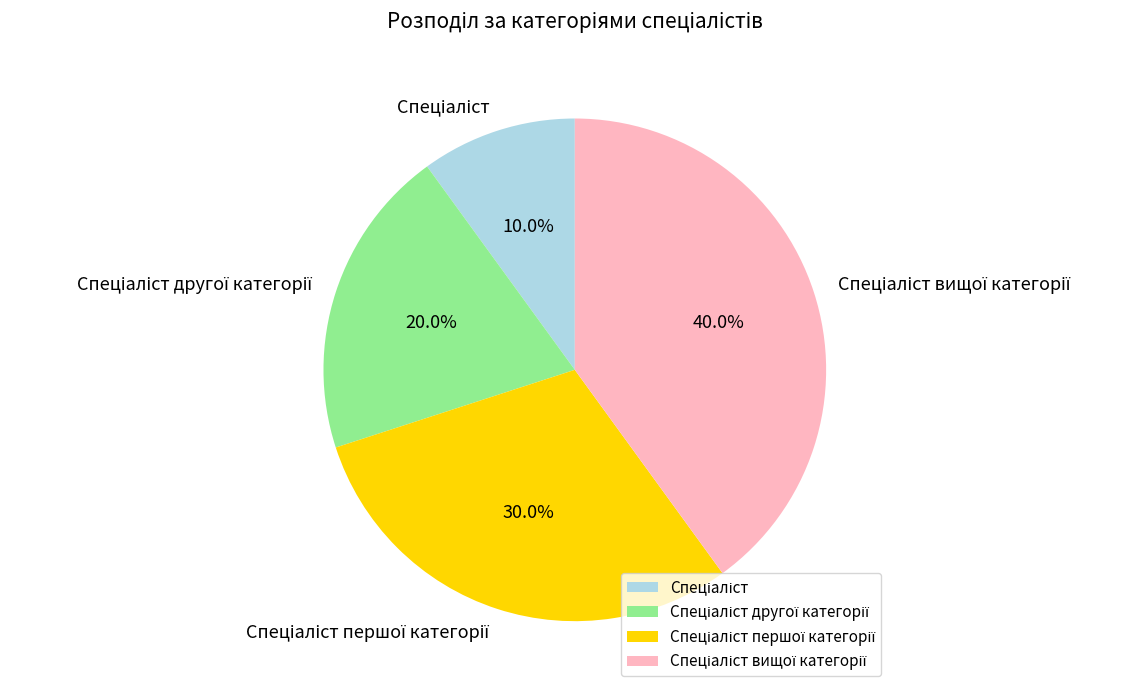

Is there any slice that represents more than half of the pie?

No